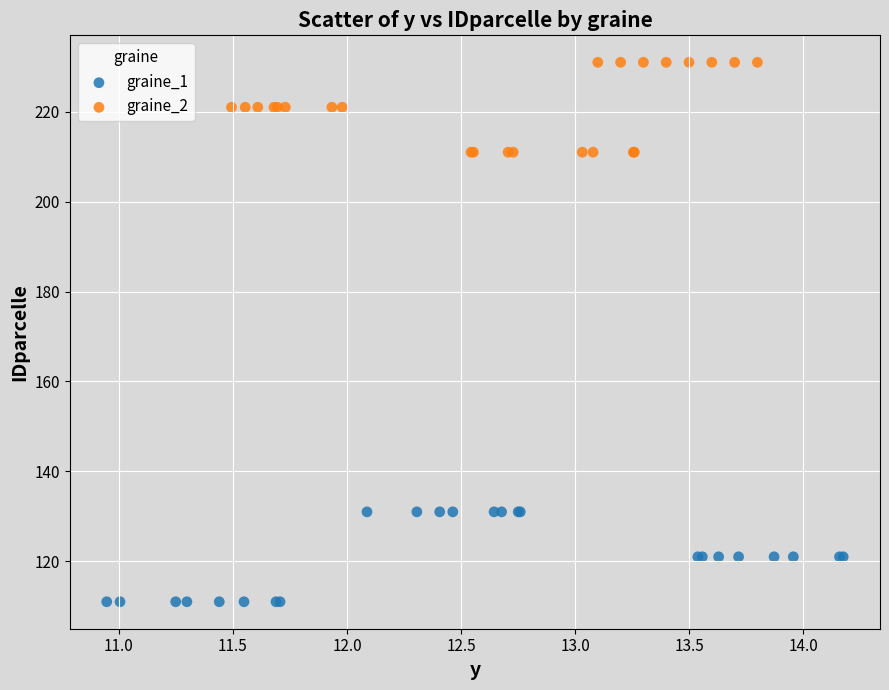

Which series reaches the maximum Y coordinate?

graine_2